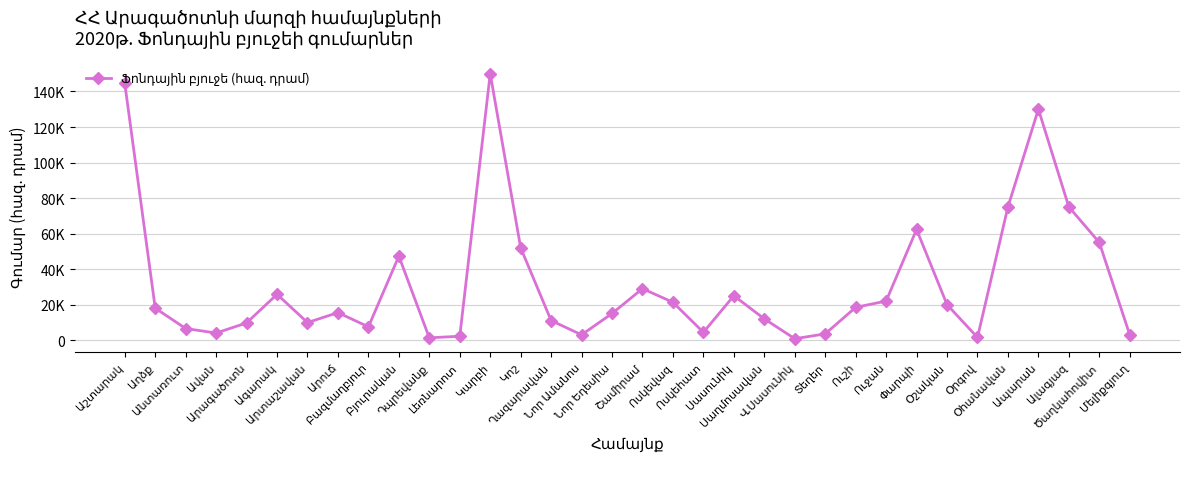

What value does the data have at Անտառուտ?

6542.2